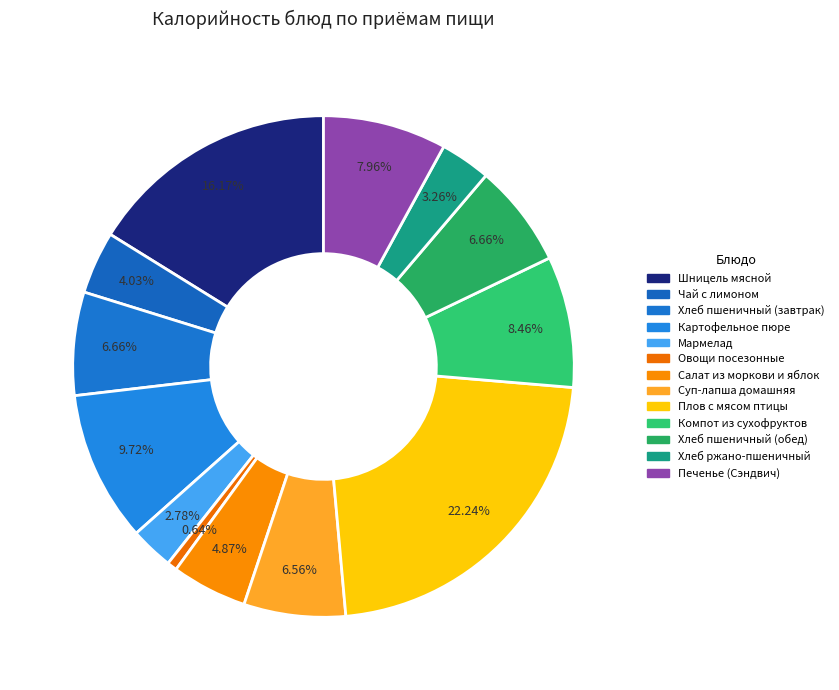

Is Чай с лимоном the majority of the pie?

No